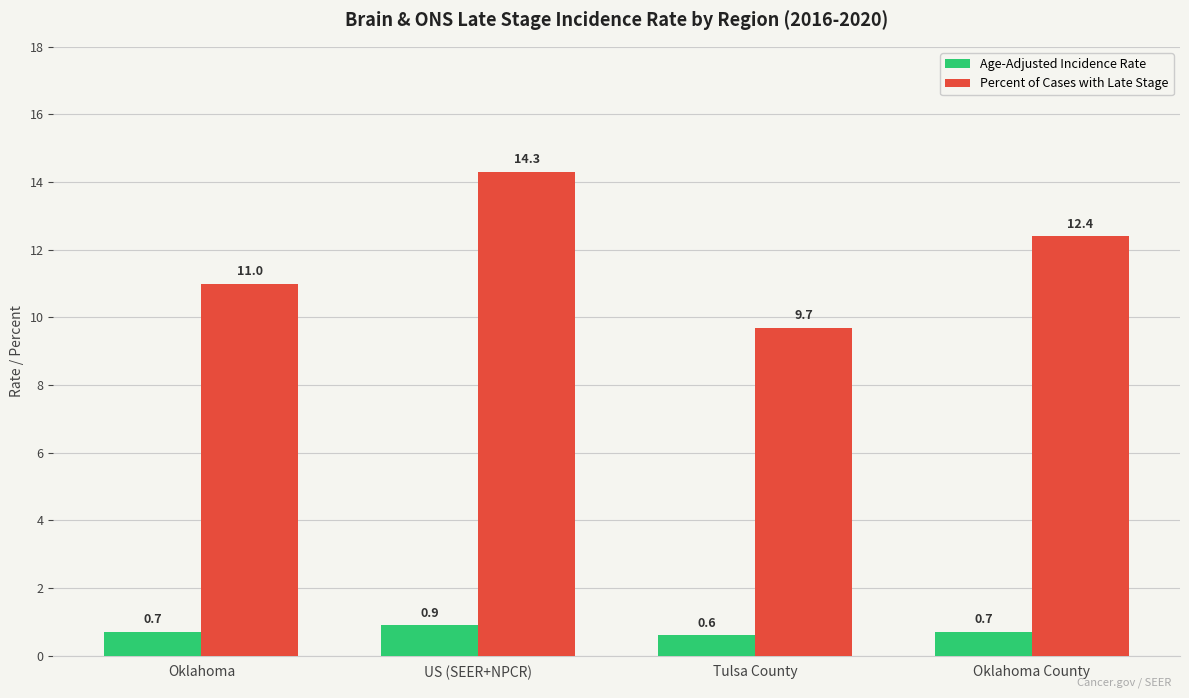

What is the value of the Age-Adjusted Incidence Rate bar at the 4th from the left?

0.7